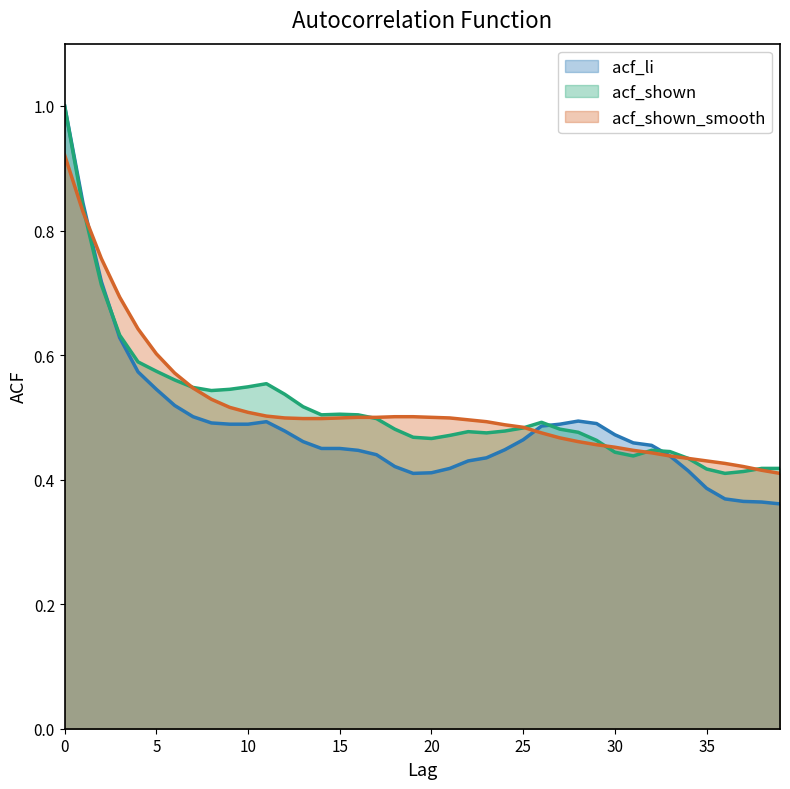

What is the label of the 15th point from the left?

14